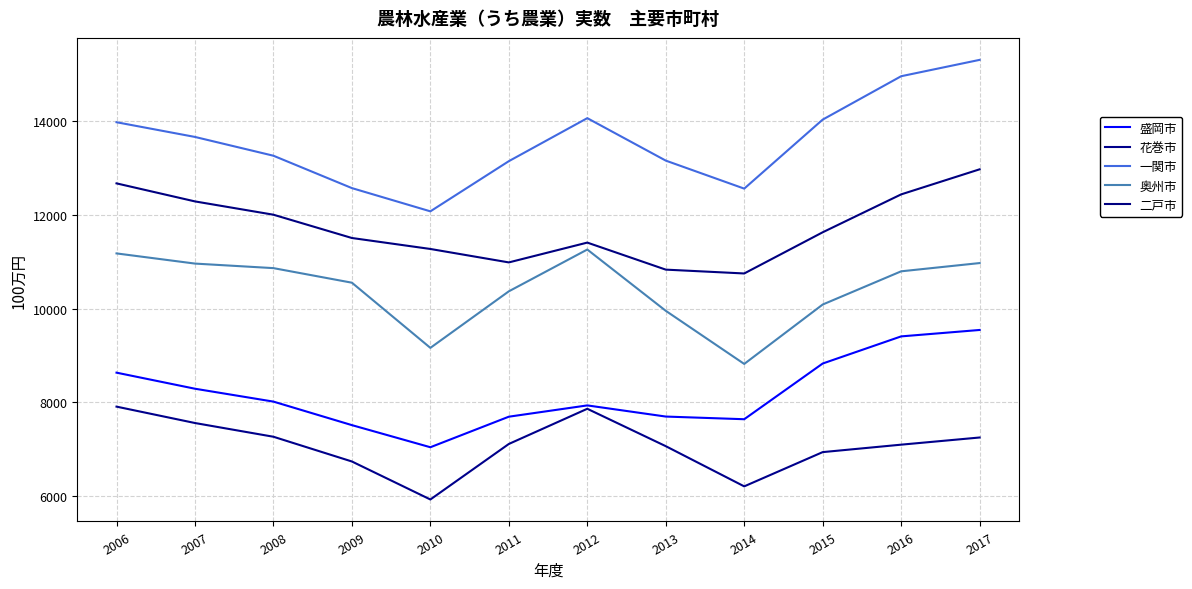

What is the approximate value of 二戸市 at 2017, to the nearest 50?

13000